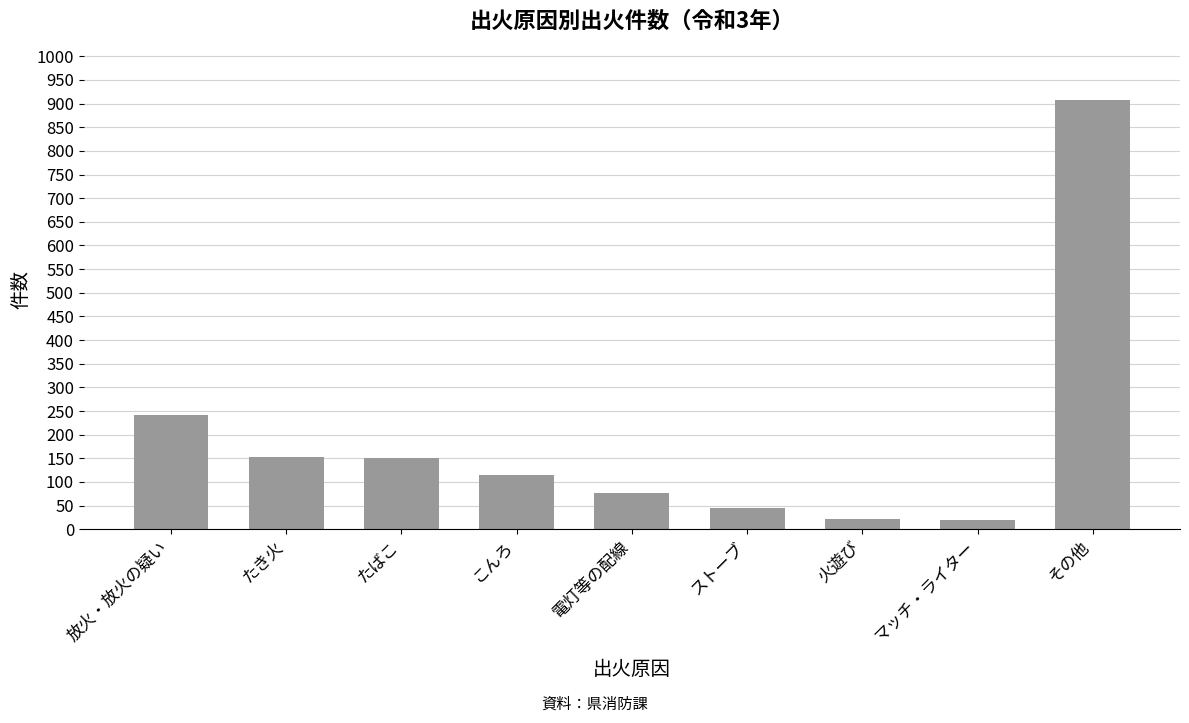

What is the label of the 5th bar from the left?

電灯等の配線